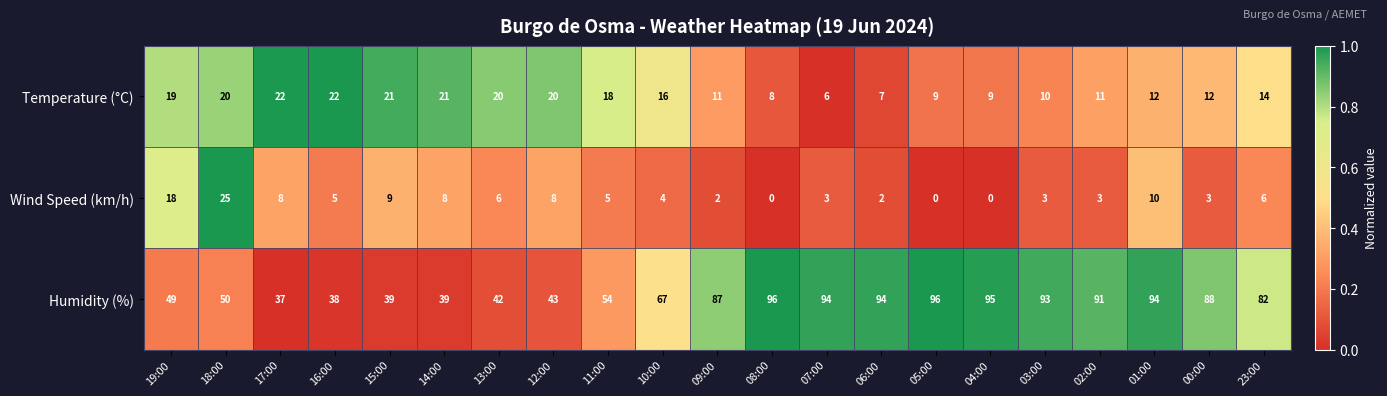

How many data points does each series have?

21